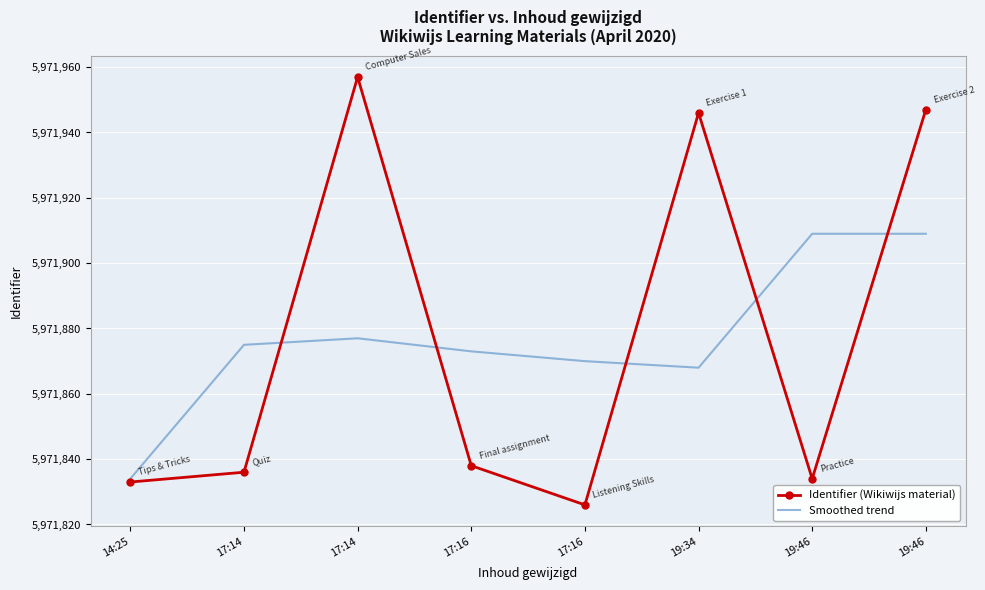

What are all the series names shown in the legend?

Identifier (Wikiwijs material), Smoothed trend